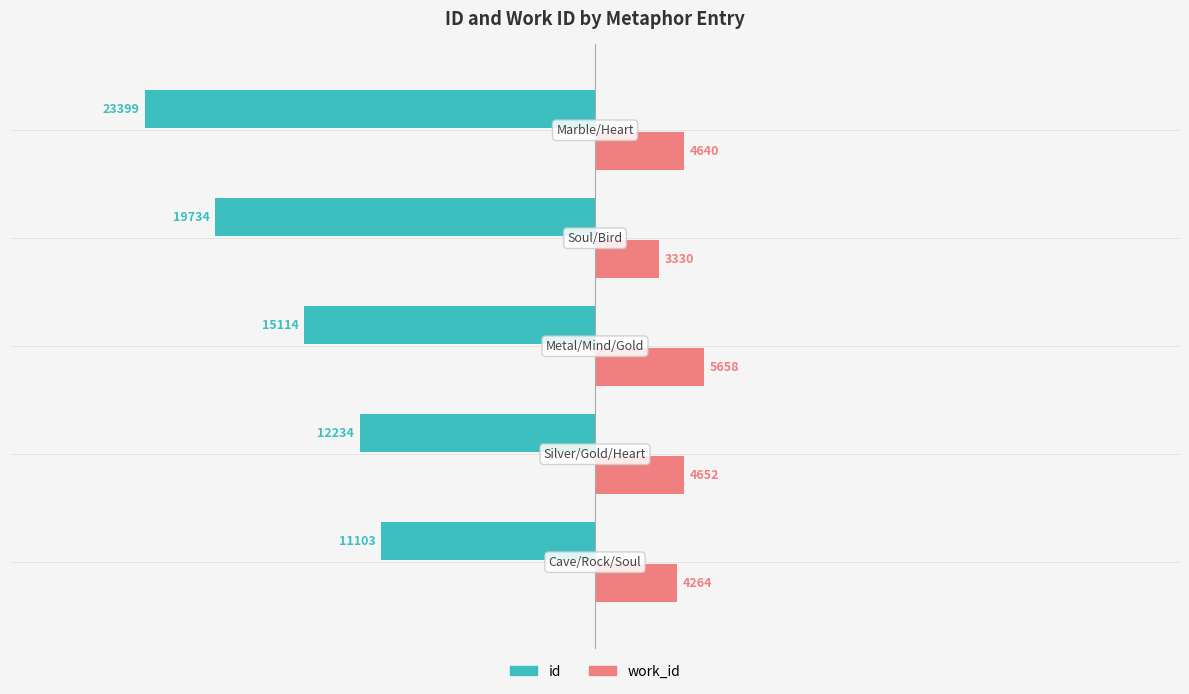

List the series in order of their peak value, lowest first.

id, work_id